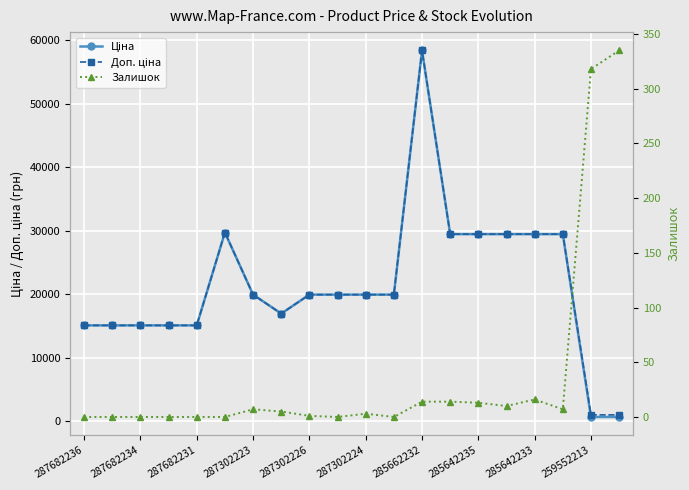

How many data points in Ціна are less than 19964?

8